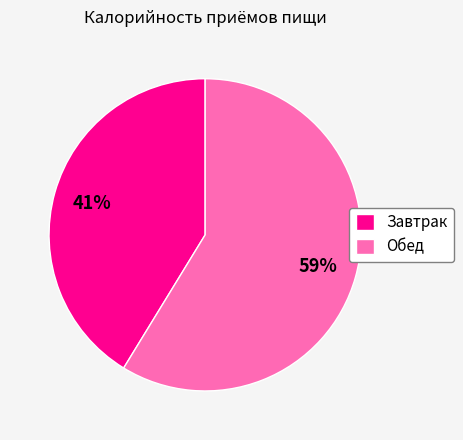

Does Завтрак account for over 50% of the chart?

No